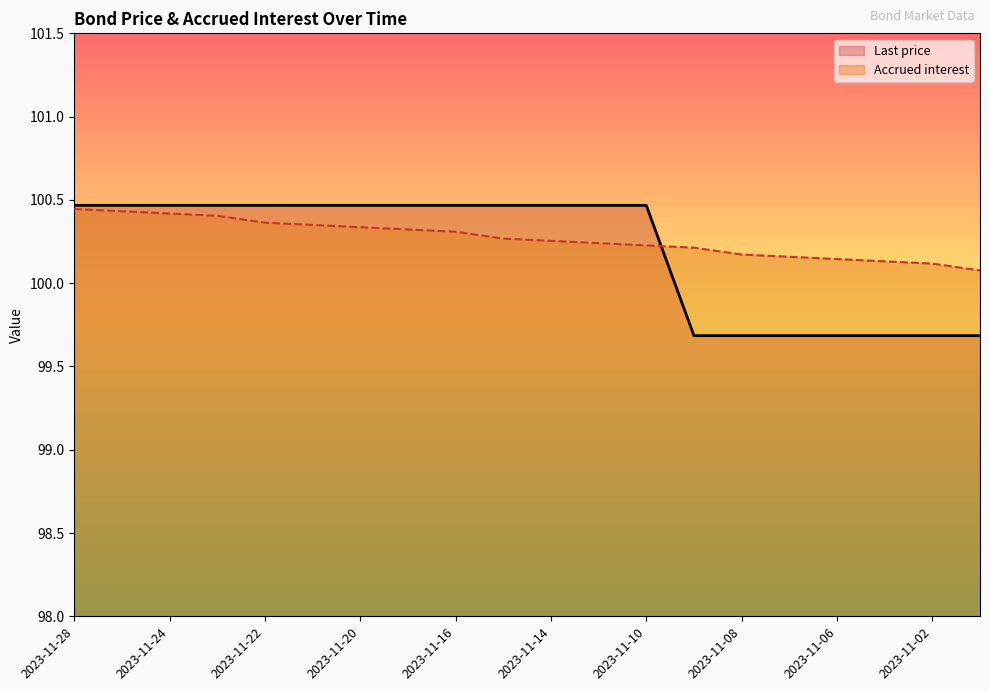

Reading left to right, transcribe all the data shown in this chart.

Last price: 100.5	100.5	100.5	100.5	100.5	100.5	100.5	100.5	100.5	100.5	100.5	100.5	100.5	99.7	99.7	99.7	99.7	99.7	99.7	99.7
Accrued interest: 100.4	100.4	100.4	100.4	100.4	100.3	100.3	100.3	100.3	100.3	100.3	100.2	100.2	100.2	100.2	100.2	100.1	100.1	100.1	100.1